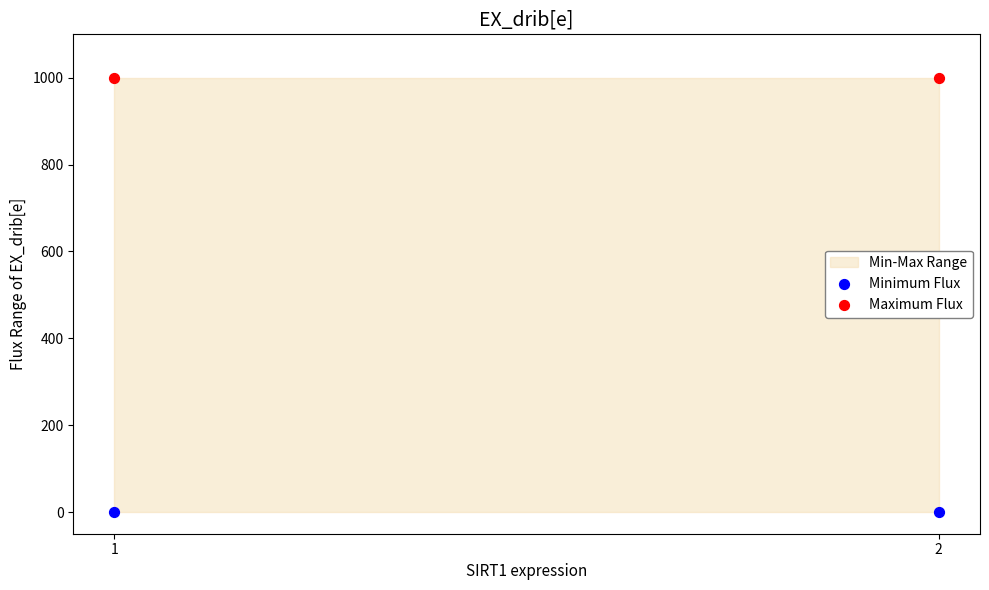

Which series contains the lowest Y value?

Minimum Flux